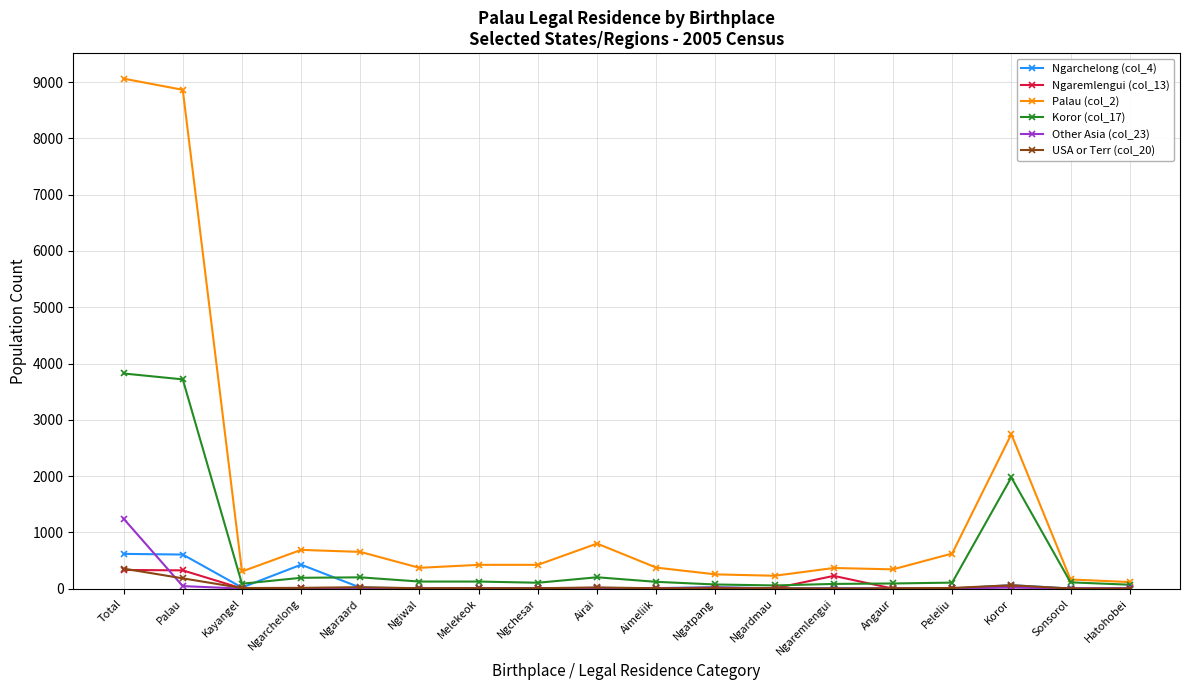

What is the average value of the Ngarchelong (col_4) series?

102